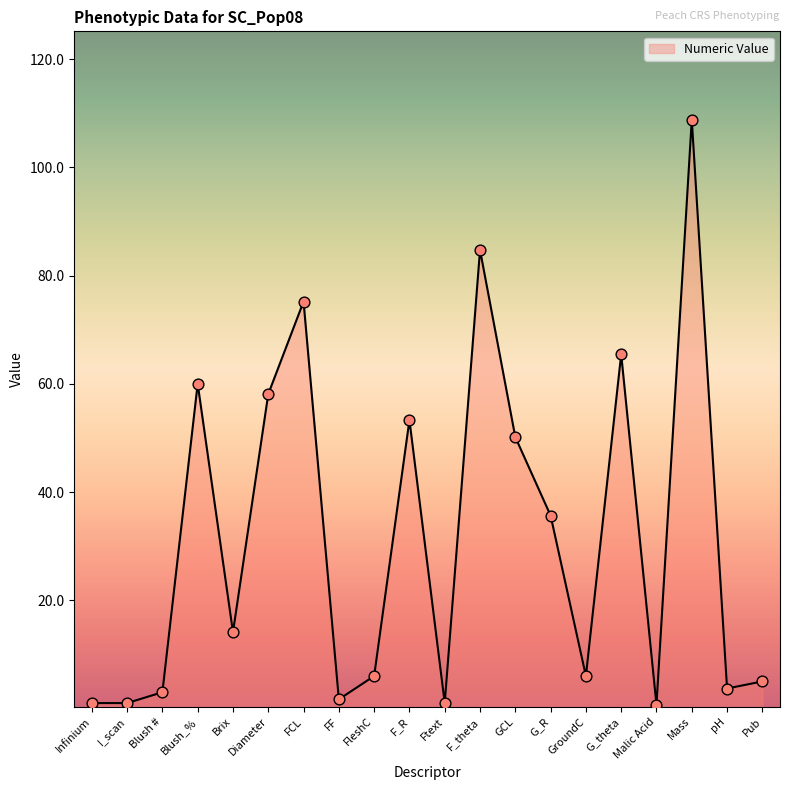

What is the ratio of the value at G_R to the value at FF?

21.1